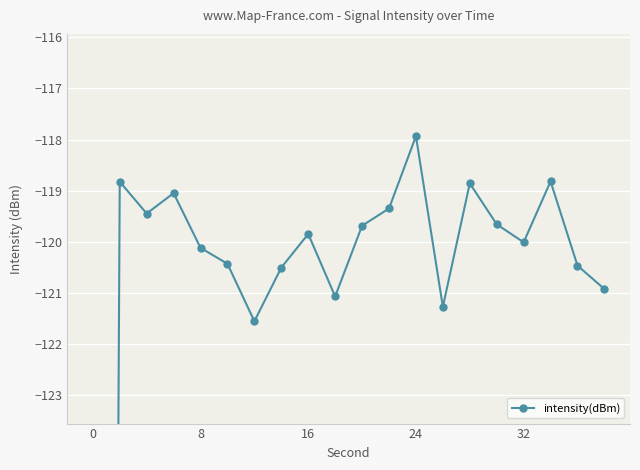

How many series are shown in this chart?

1